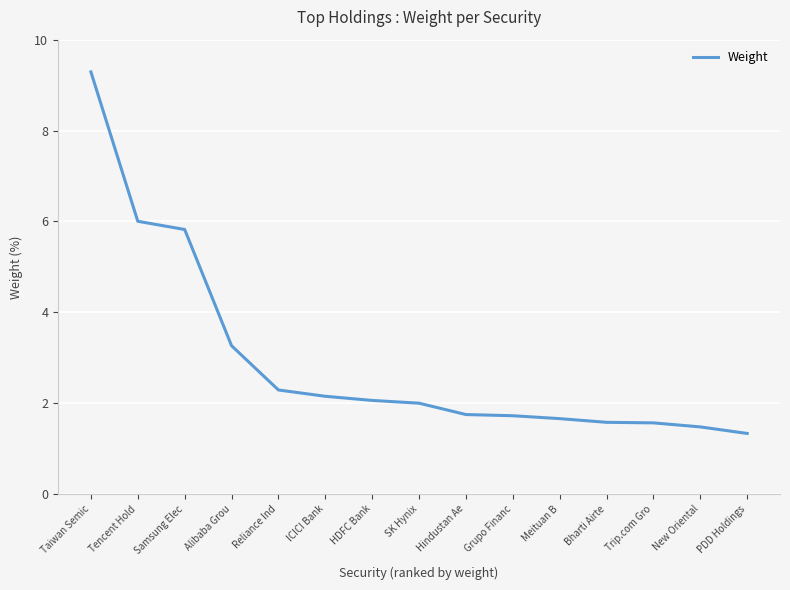

How many lines are shown in the chart?

1